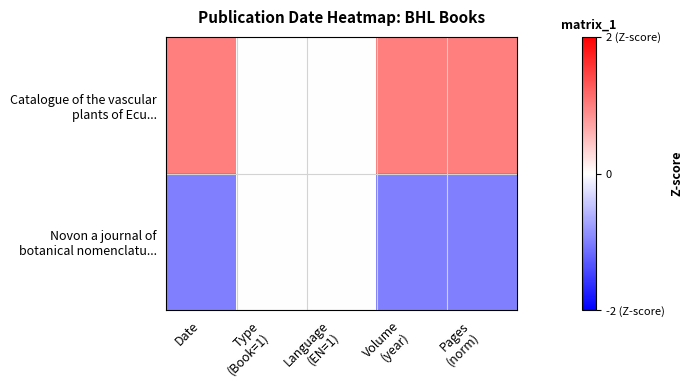

At which category is the sum across all series the highest?

Date